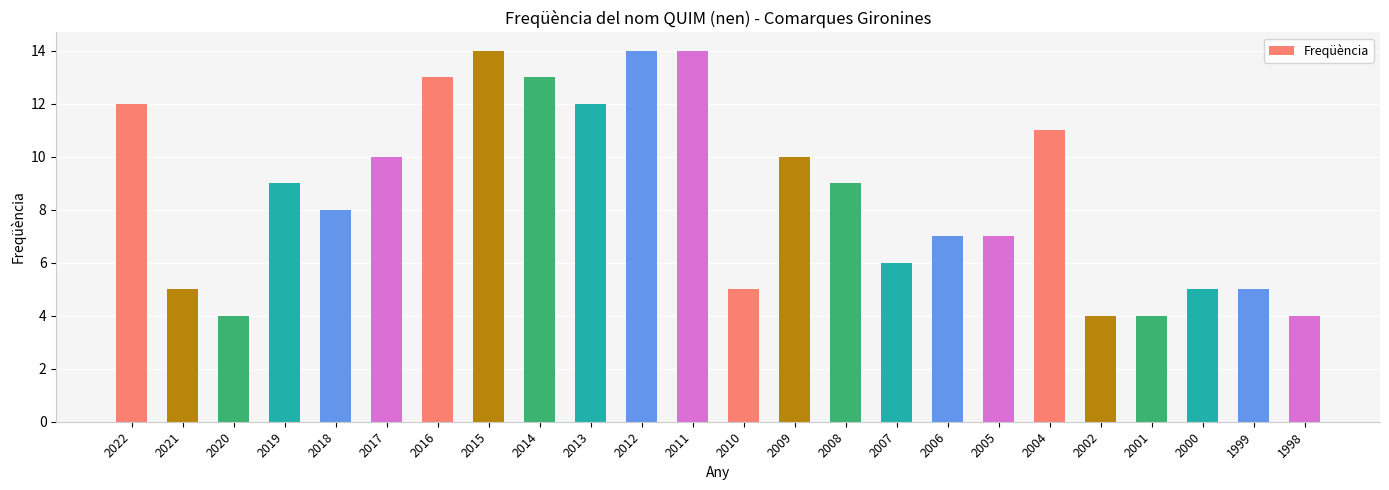

What is the average value?

9